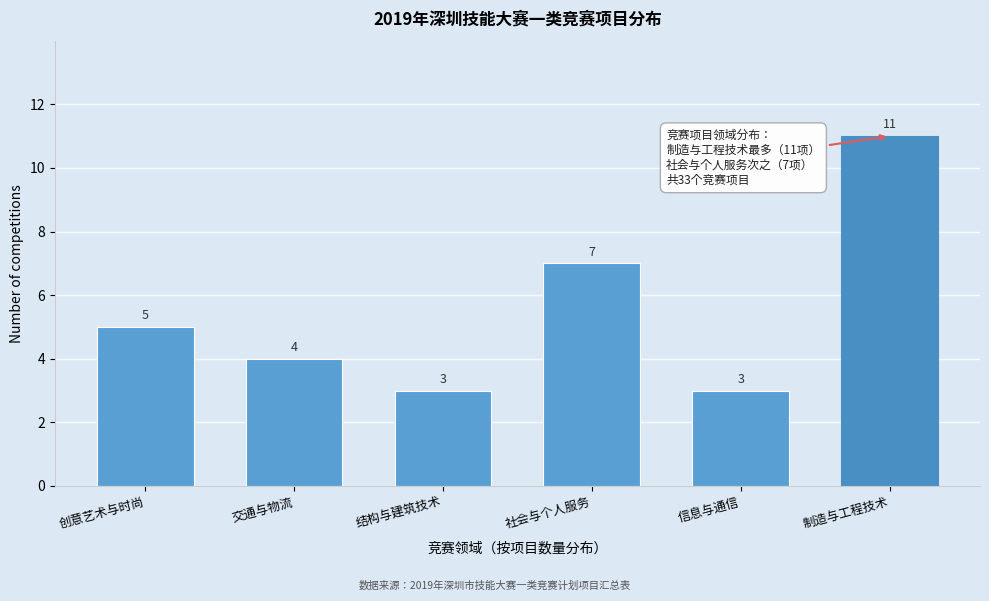

Reading left to right, transcribe all the data shown in this chart.

5	4	3	7	3	11